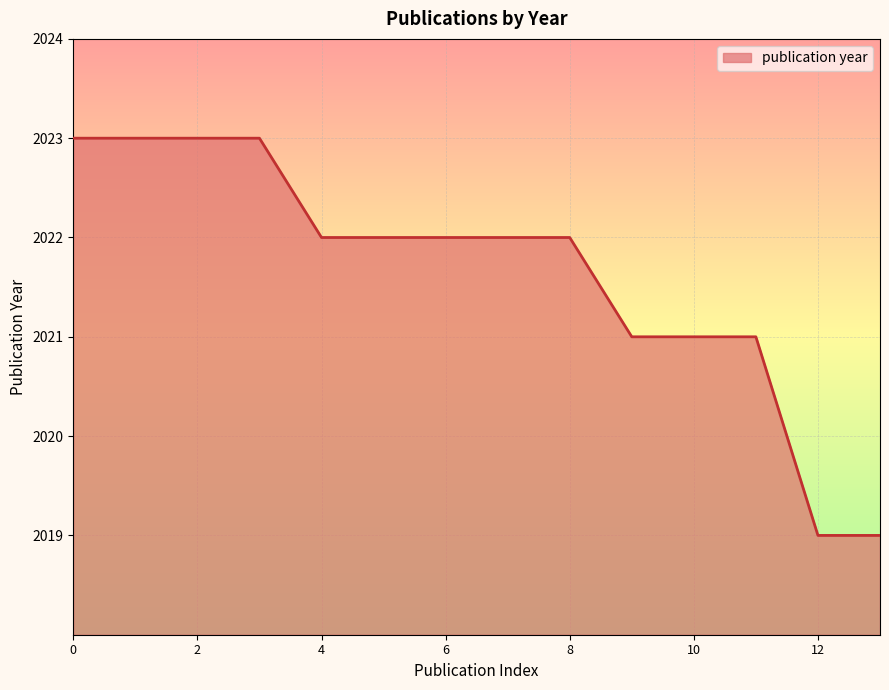

What is the difference between the maximum and minimum values?

4